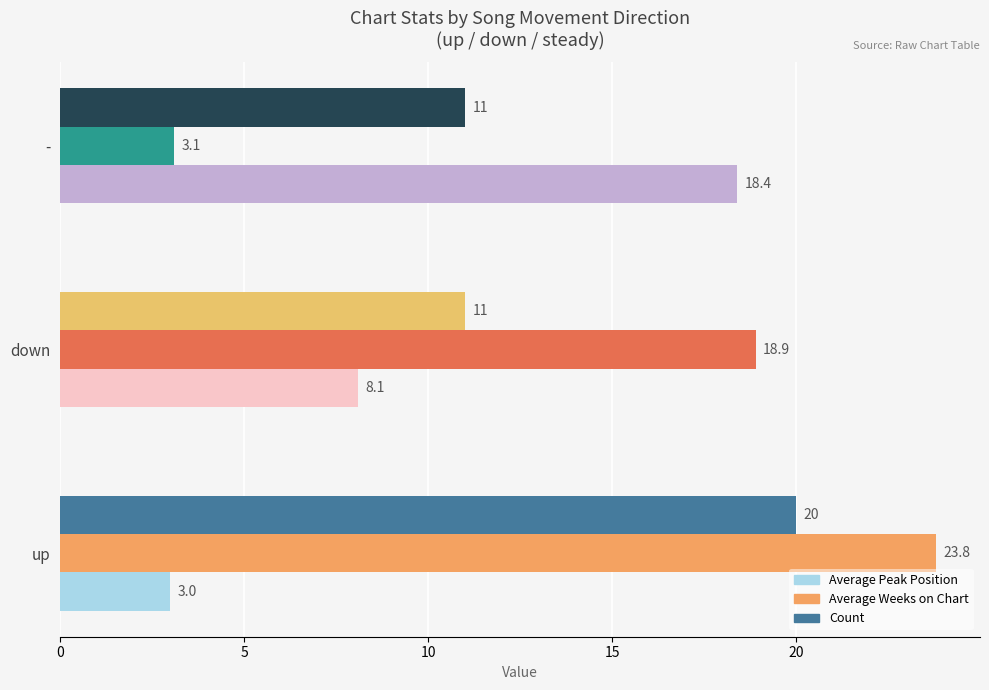

Is it true that Count equals 11.0 at down?

True